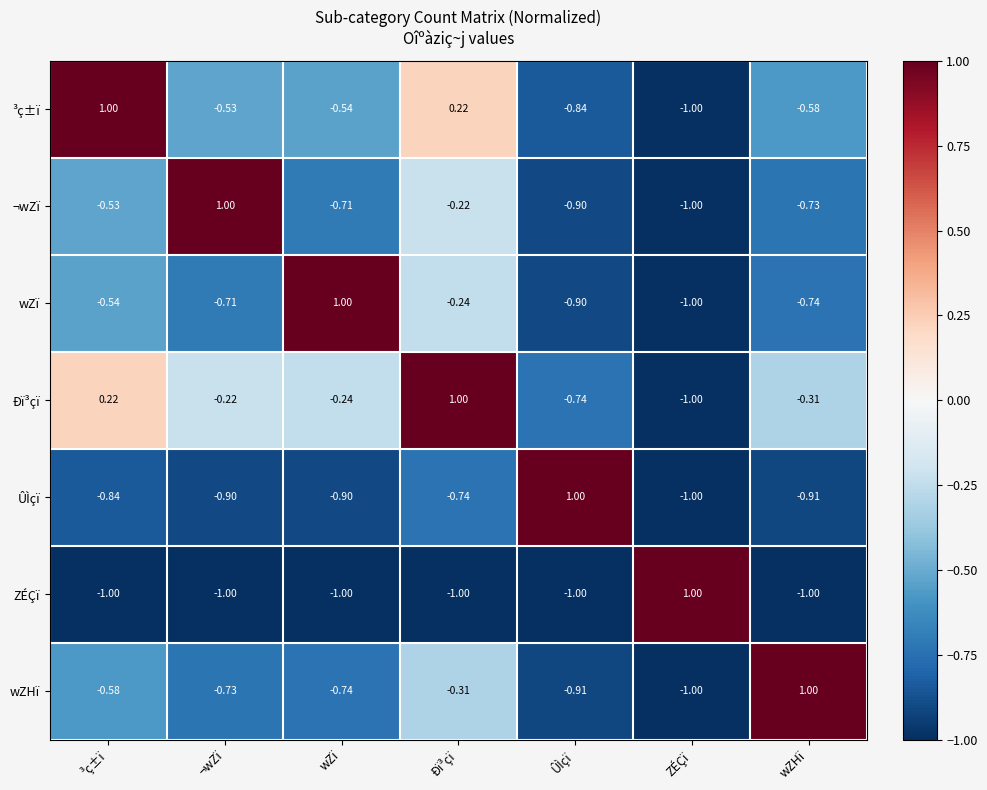

Which series has the largest total across all categories?

Ðï³çï